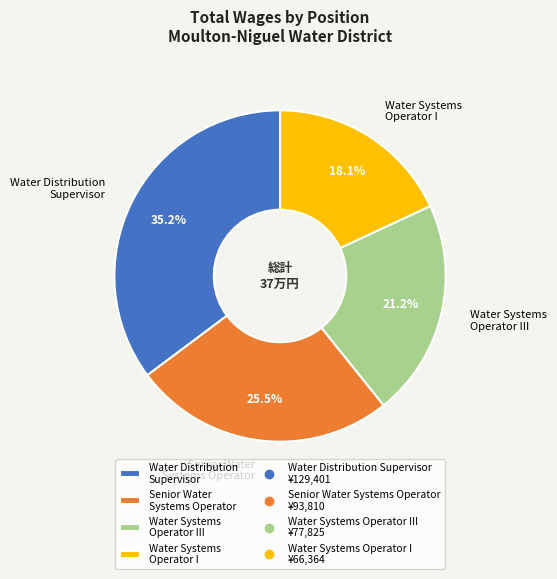

The Water Systems Operator III slice represents 21% of the pie. True or false?

True